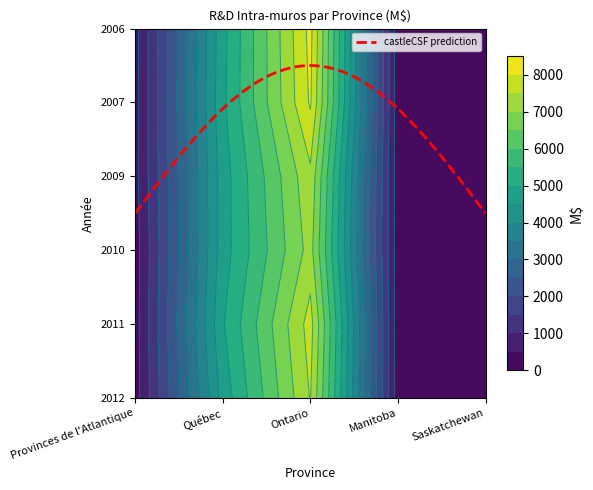

Is it true that Manitoba equals 188 at 2006?

True